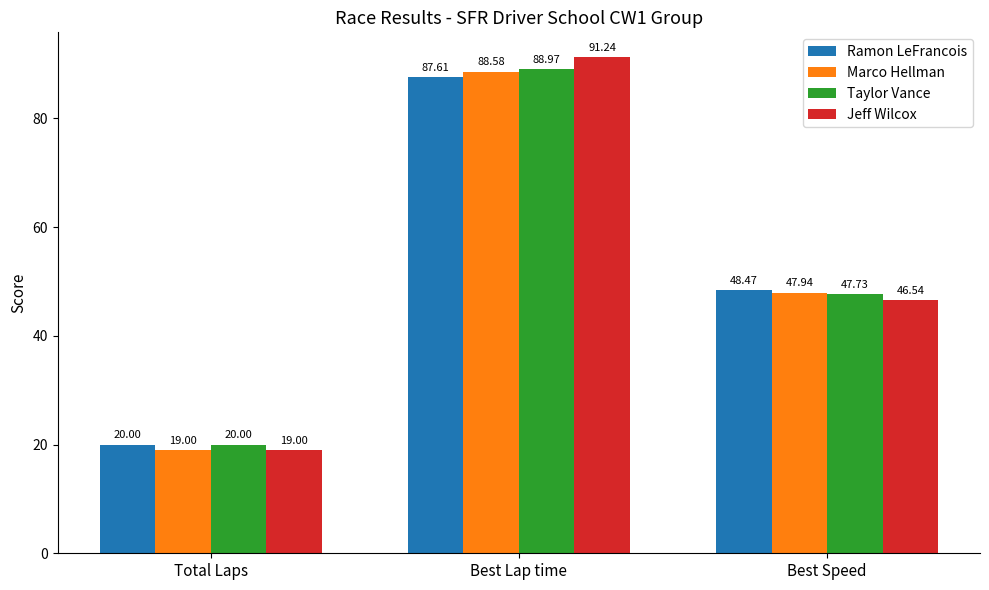

What is the label of the 3rd bar from the right?

Total Laps